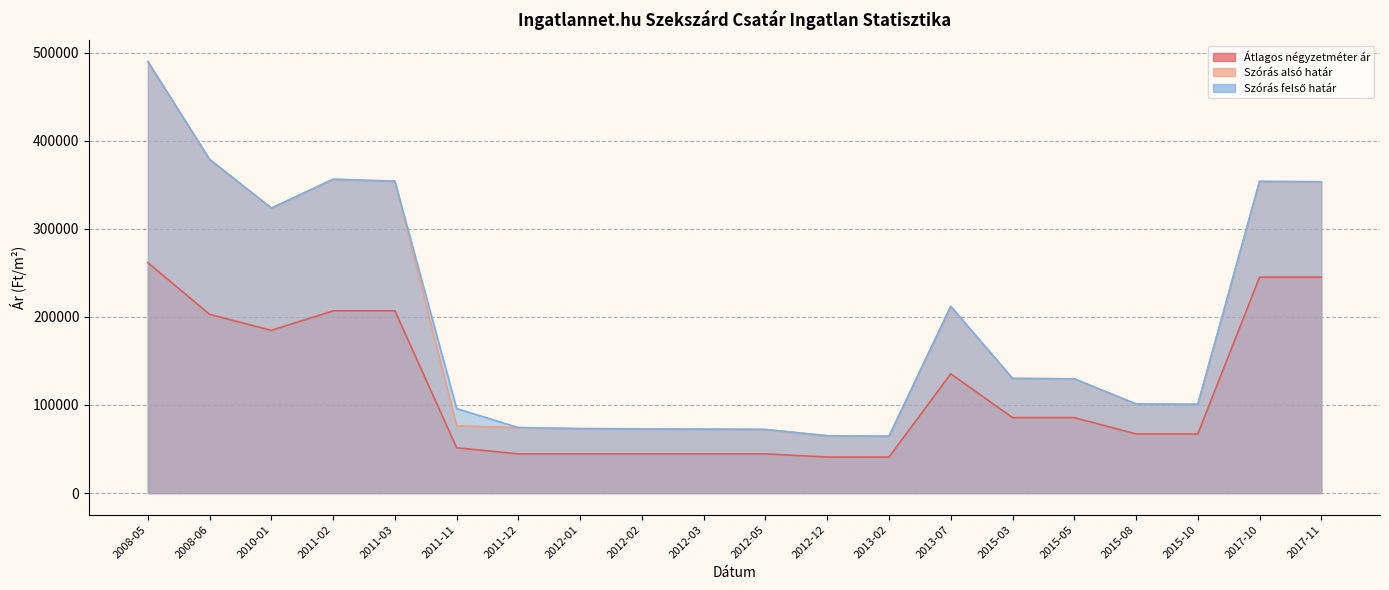

What position from the left is 2017-11?

20